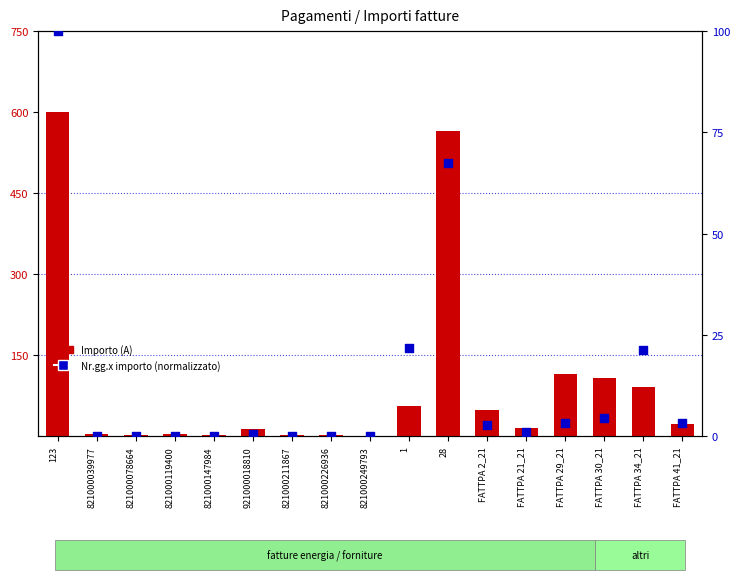

At how many categories does at least one series exceed 524?

2